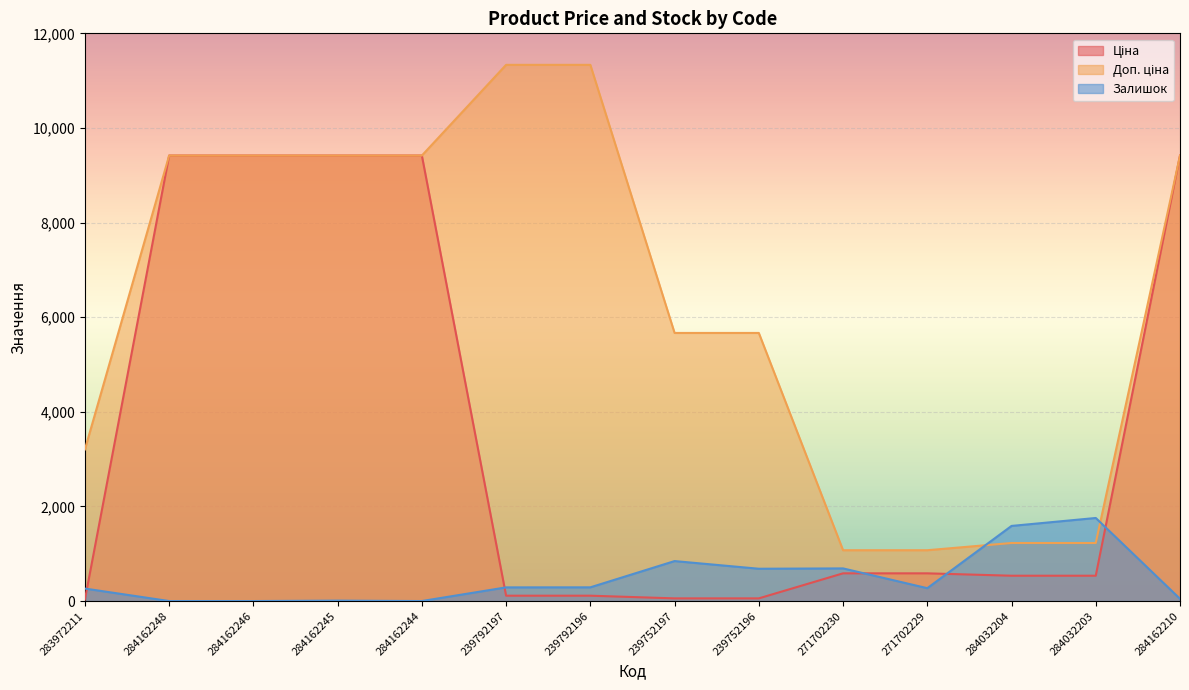

True or false: Ціна has more than 1 points higher than both neighbors.

False